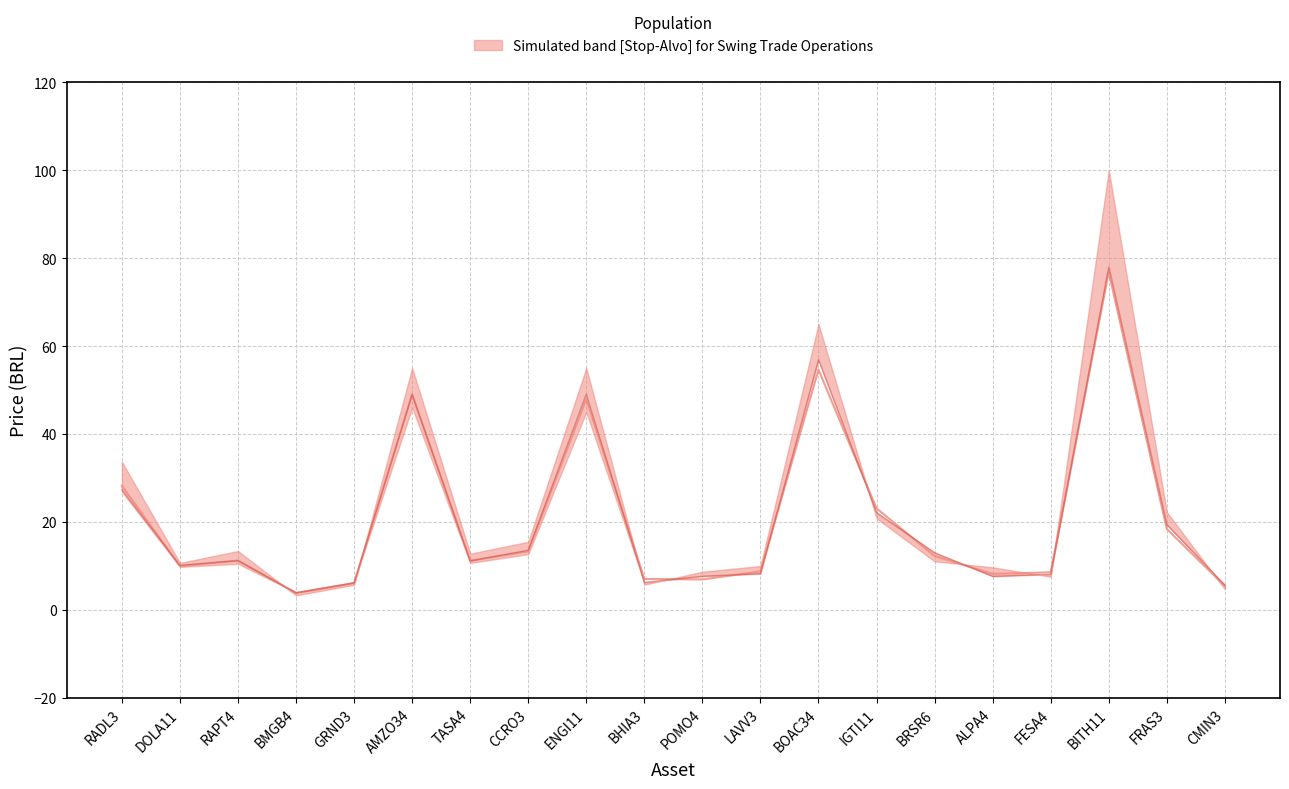

What is the sum of the Entrada (median) values at BHIA3 and RADL3?

35.3